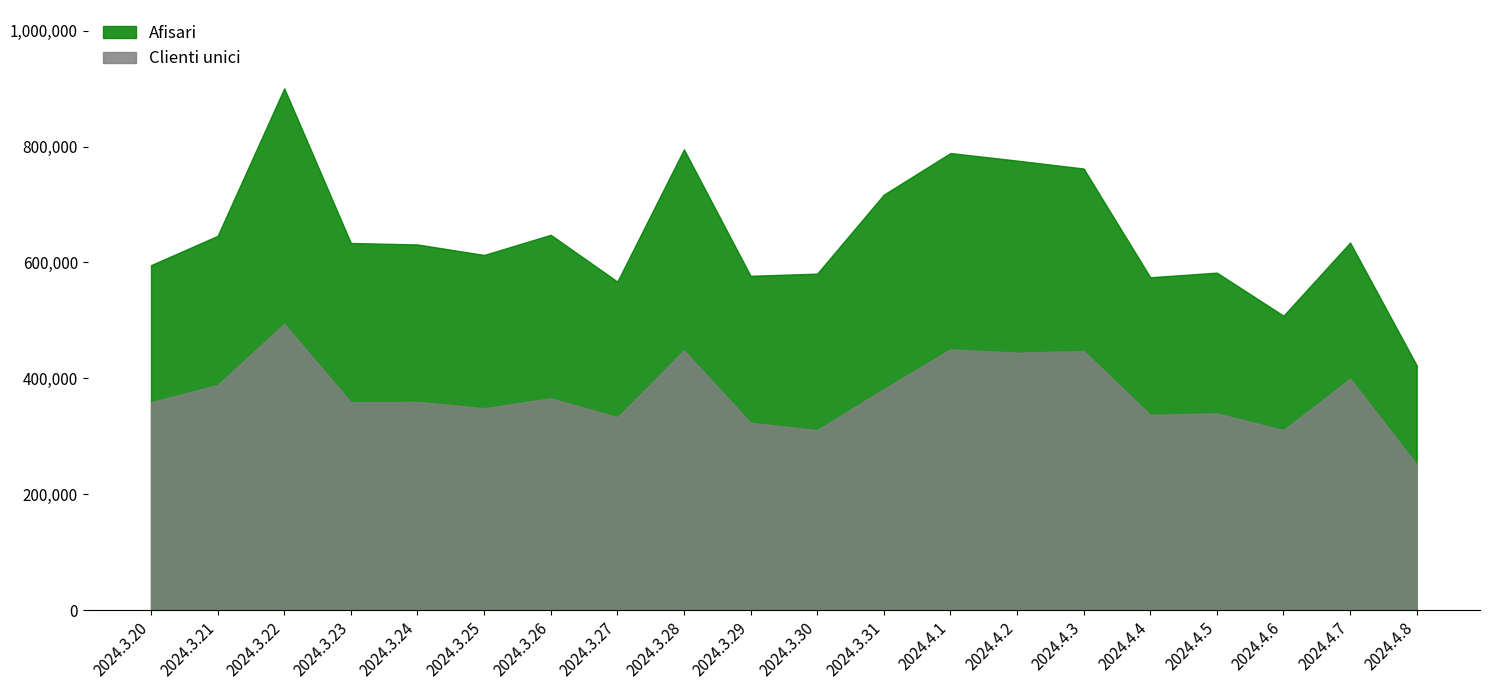

True or false: Clienti unici and Afisari cross at least once.

False